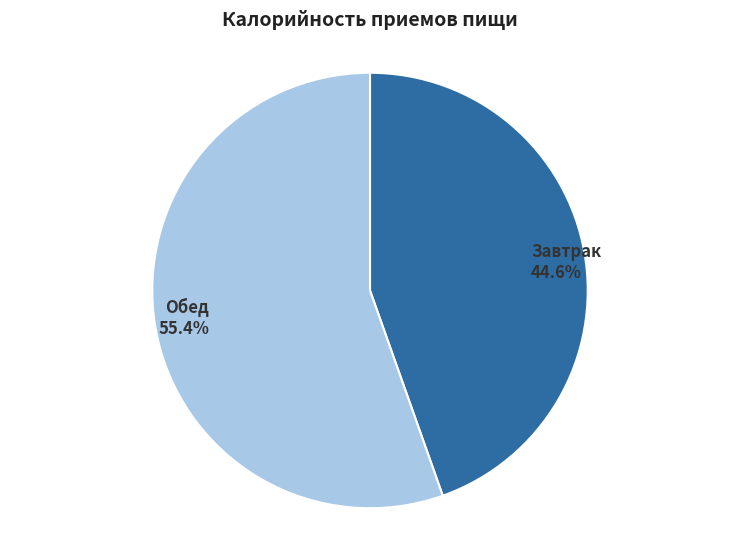

Does any single category account for the majority?

Yes